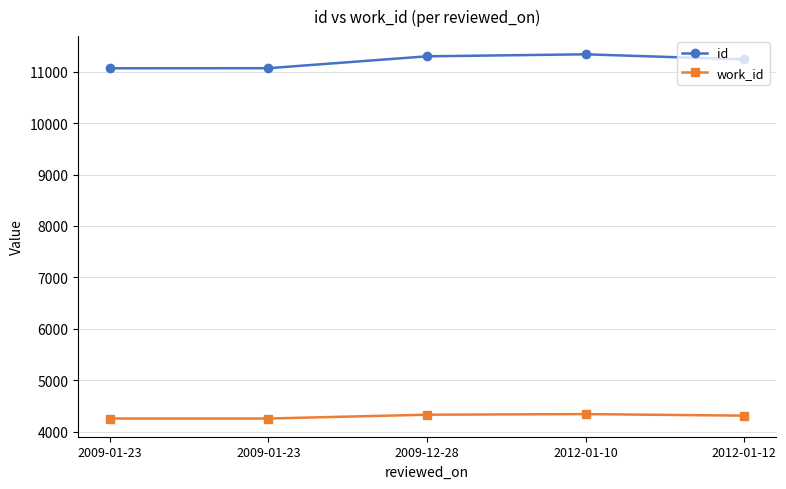

What is the spread (max minus min) of values at 2012-01-12?

6933